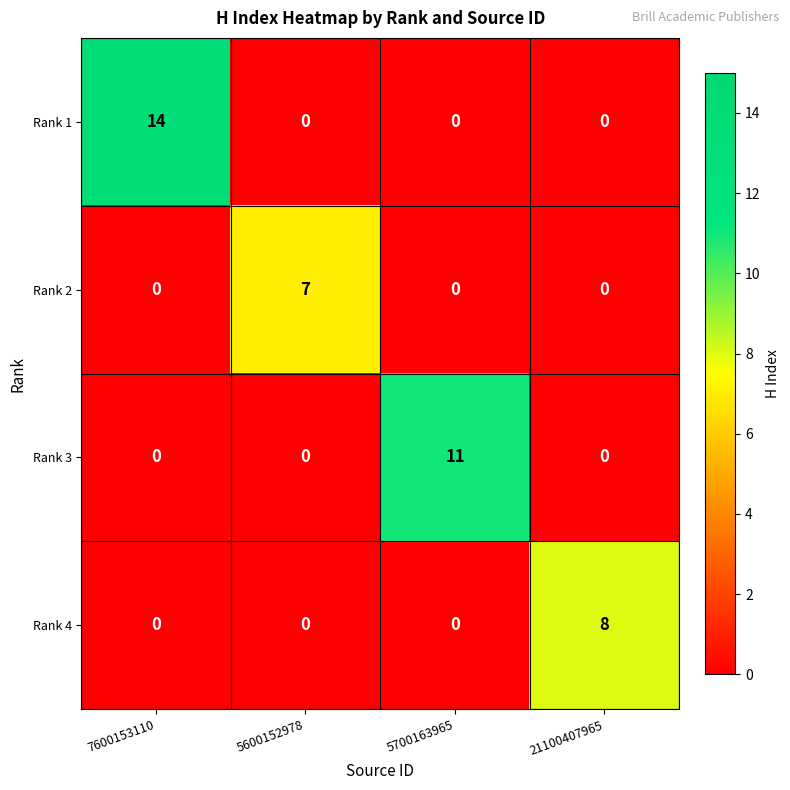

List the series in order of their peak value, lowest first.

Rank 2, Rank 4, Rank 3, Rank 1